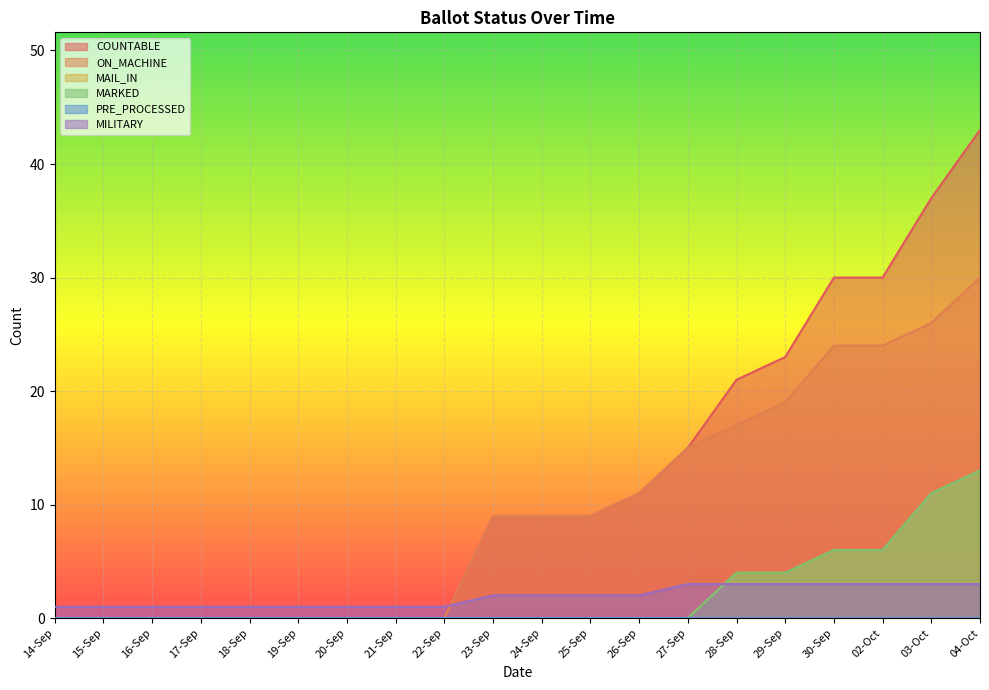

Reading right to left, extract all data points from this chart.

COUNTABLE: 43	37	30	30	23	21	15	11	9	9	9	0	0	0	0	0	0	0	0	0
ON_MACHINE: 30	26	24	24	19	17	15	11	9	9	9	0	0	0	0	0	0	0	0	0
MAIL_IN: 13	11	6	6	4	4	0	0	0	0	0	0	0	0	0	0	0	0	0	0
MARKED: 13	11	6	6	4	4	0	0	0	0	0	0	0	0	0	0	0	0	0	0
MILITARY: 3	3	3	3	3	3	3	2	2	2	2	1	1	1	1	1	1	1	1	1